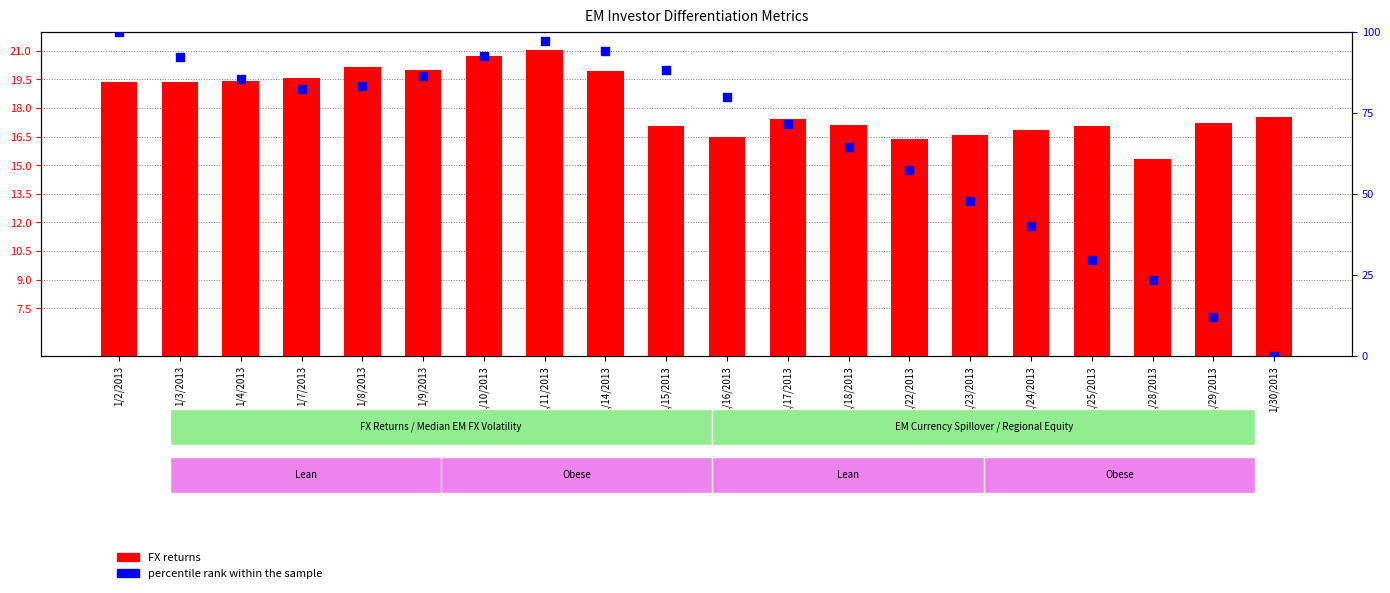

Which series contains the lowest Y value?

percentile rank within the sample